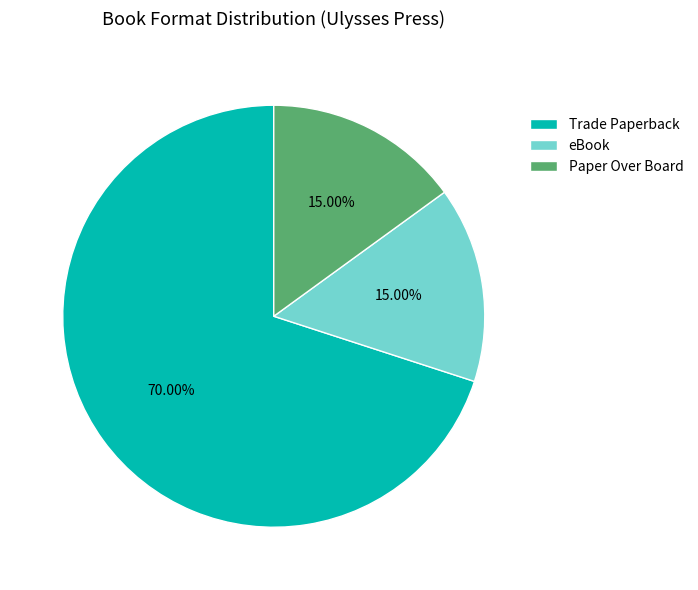

What percentage do Paper Over Board and eBook together represent?

30.0%